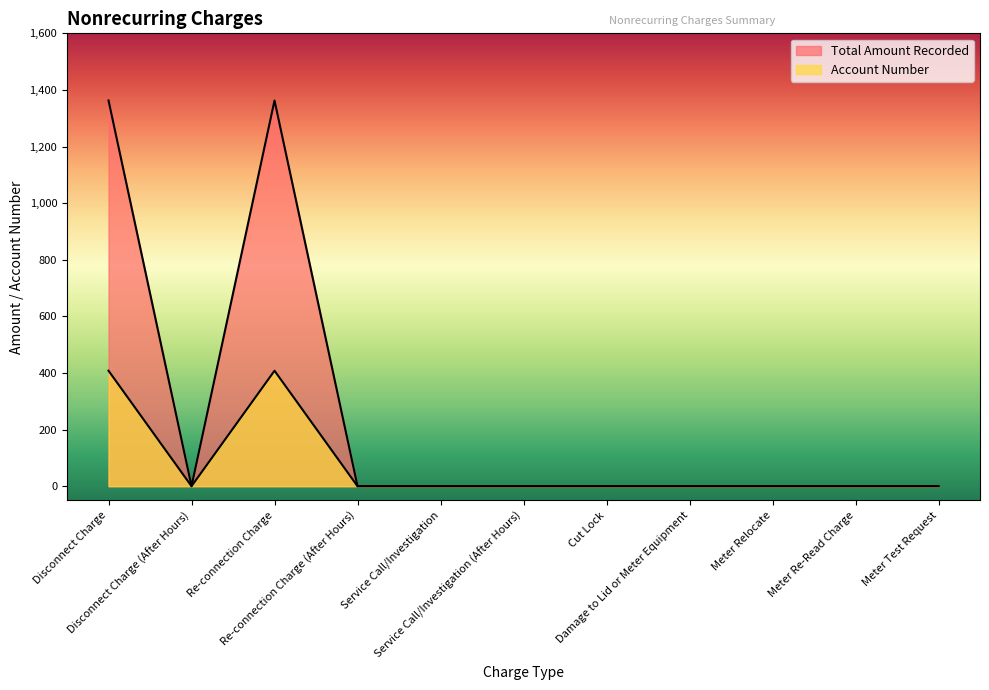

At which category does Account Number reach its first local valley?

Disconnect Charge (After Hours)